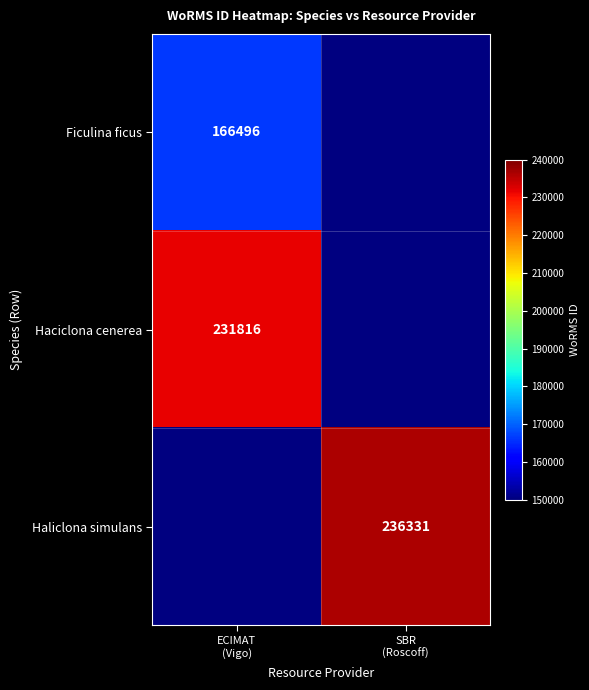

List the labels in order of Haliclona simulans value, smallest first.

ECIMAT (Vigo), SBR (Roscoff)